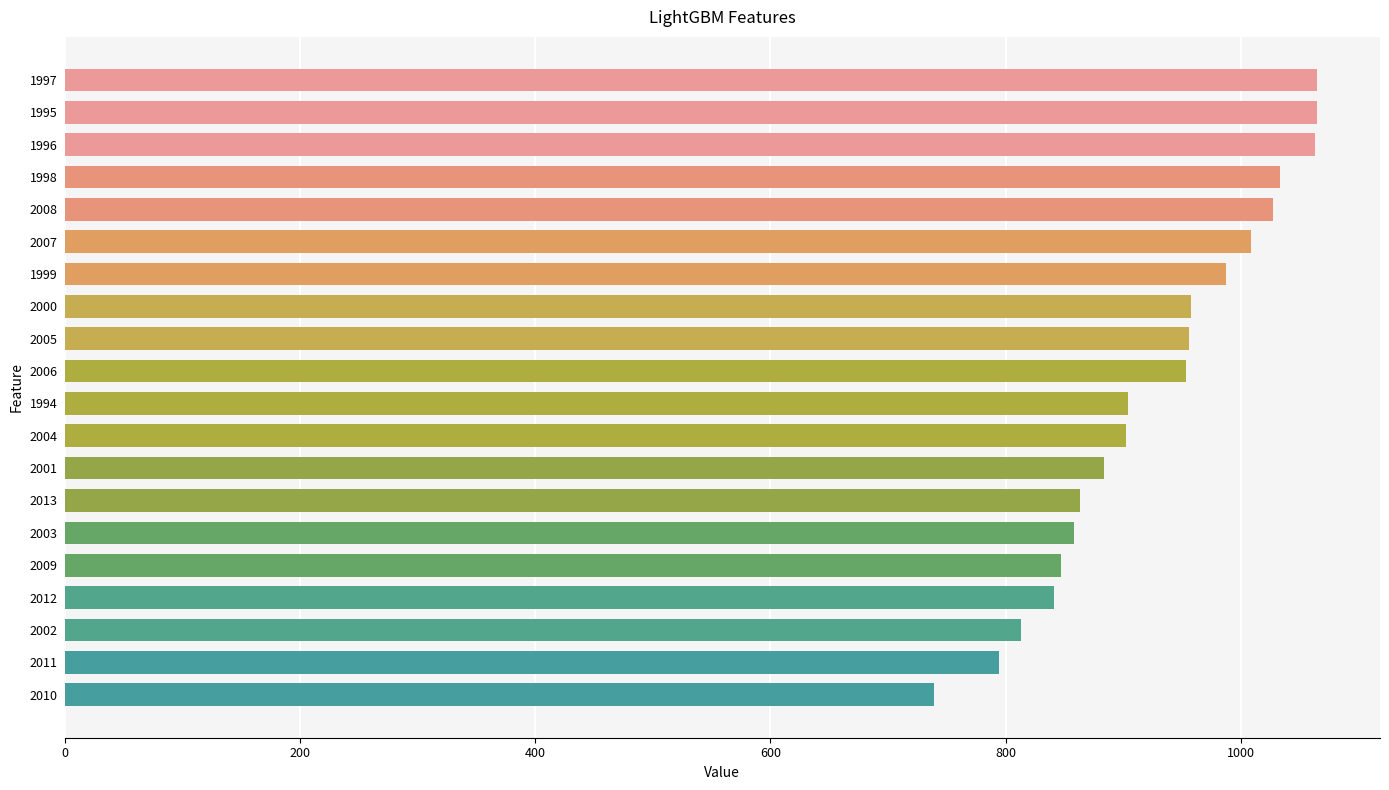

What is the label of the 8th bar from the top?

2000